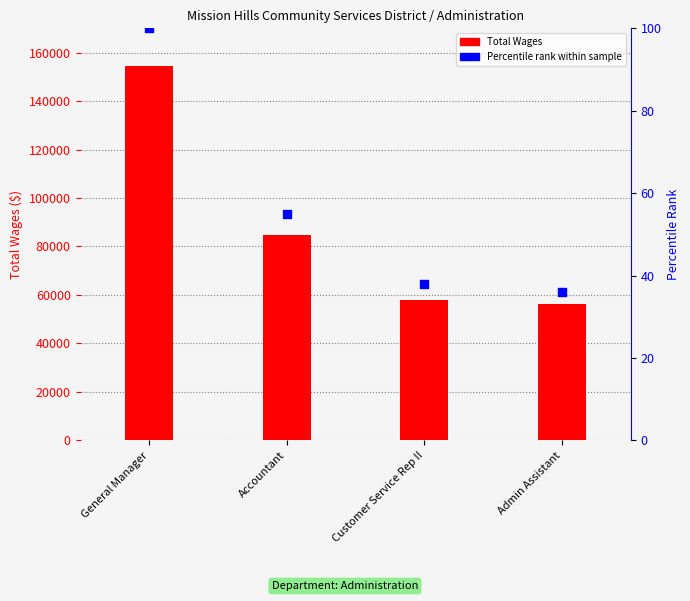

What is the total value across all series at General Manager?

154484